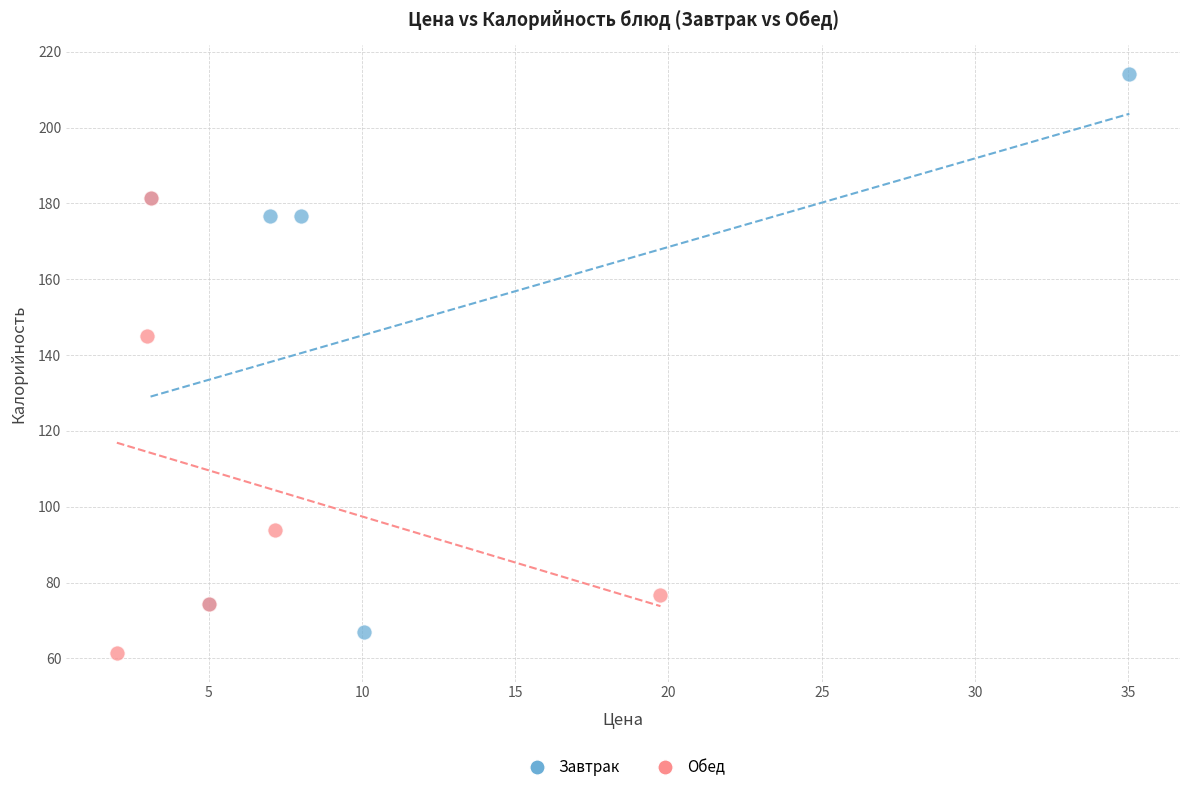

What are all the series names shown in the legend?

Завтрак, Обед